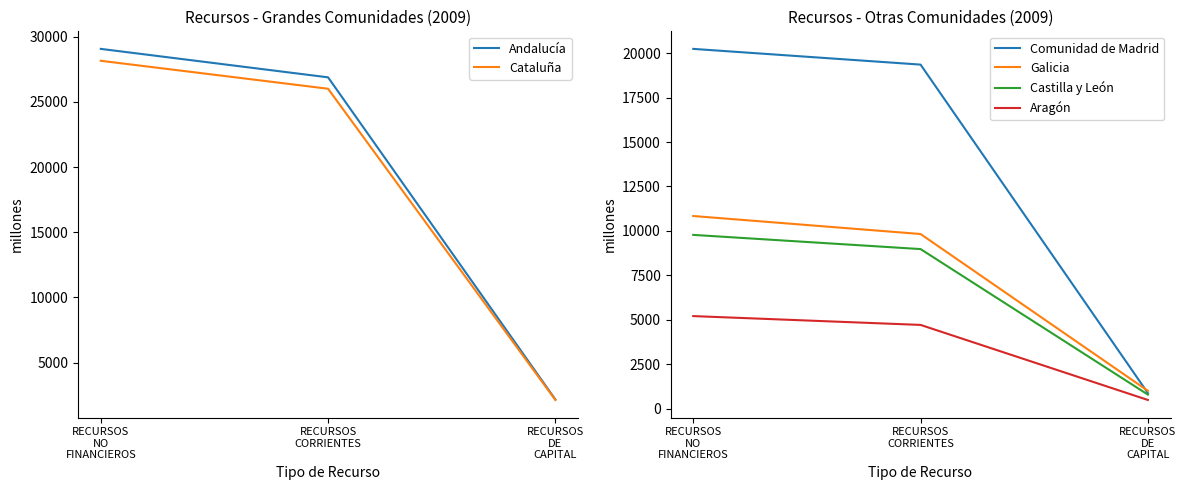

Which series has the largest range (max minus min)?

Andalucía